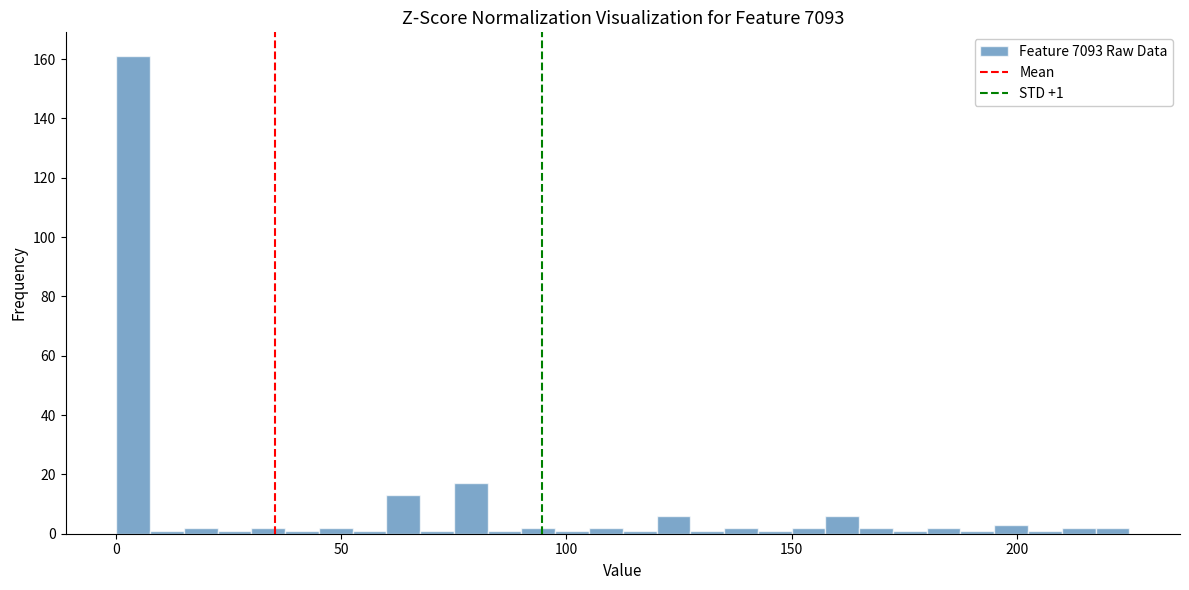

Read against the x-axis, roughly where is the centre of the tallest bar?

5